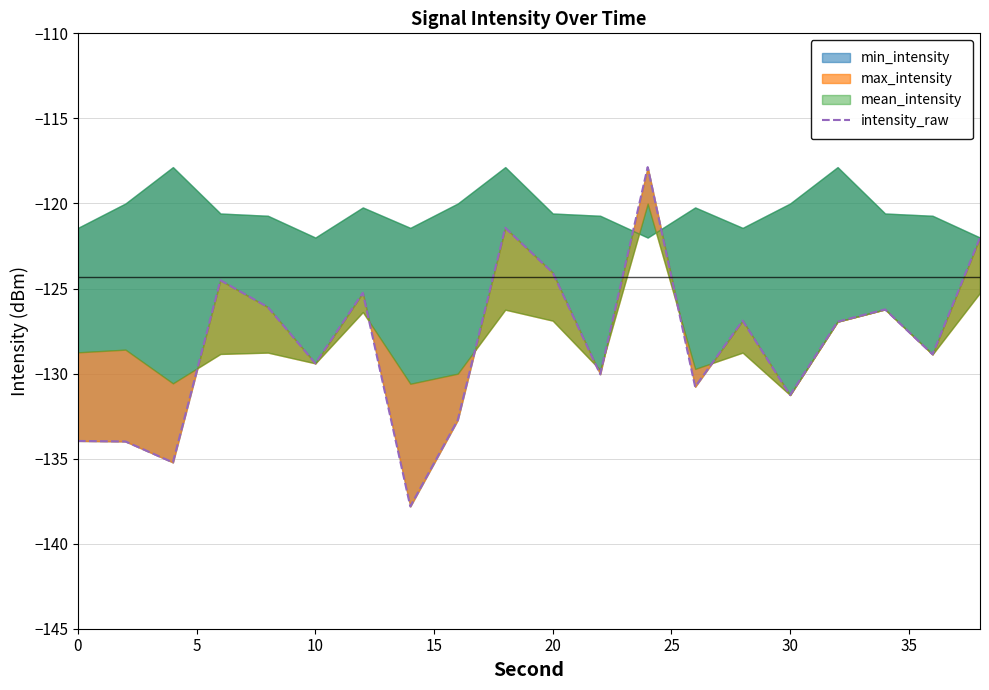

How many interior local valleys (lower than both neighbors) does the data have?

7